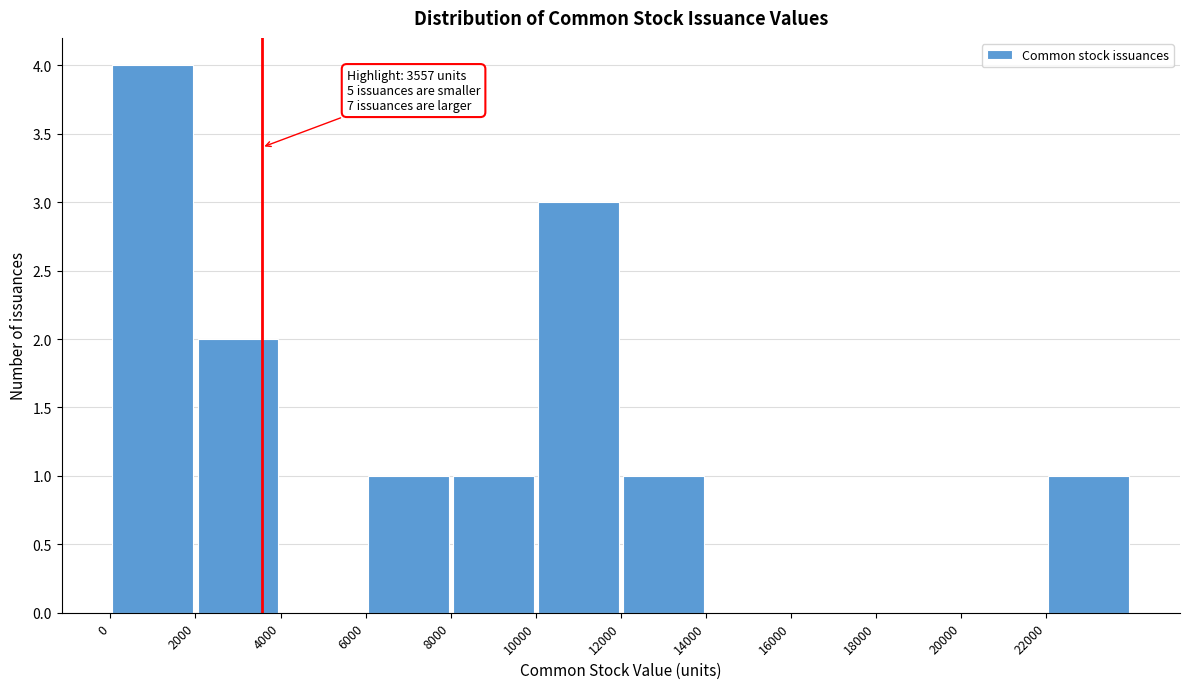

Which range on the x-axis has the tallest bar?

0 to 2000